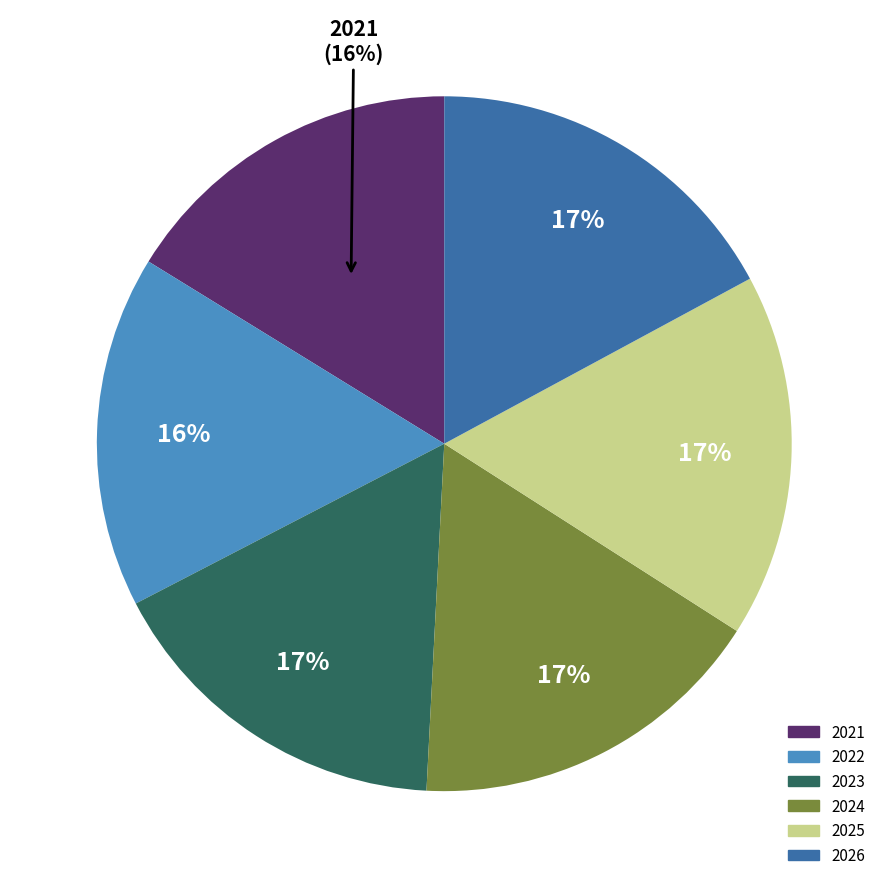

The 2021 slice represents 9% of the pie. True or false?

False